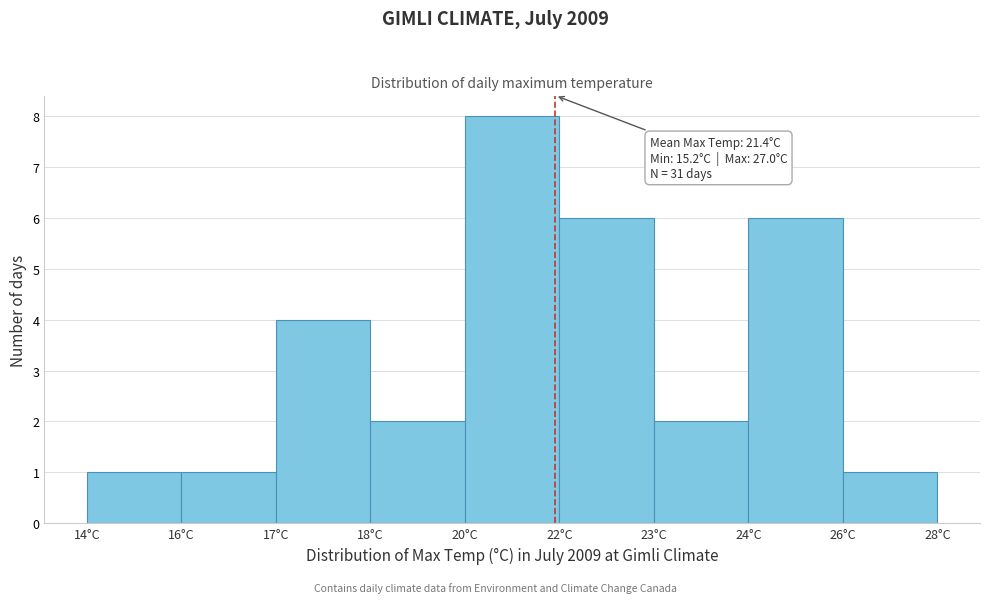

Reading right to left, extract all data points from this chart.

26°C=1	24°C=6	23°C=2	22°C=6	20°C=8	18°C=2	17°C=4	16°C=1	14°C=1